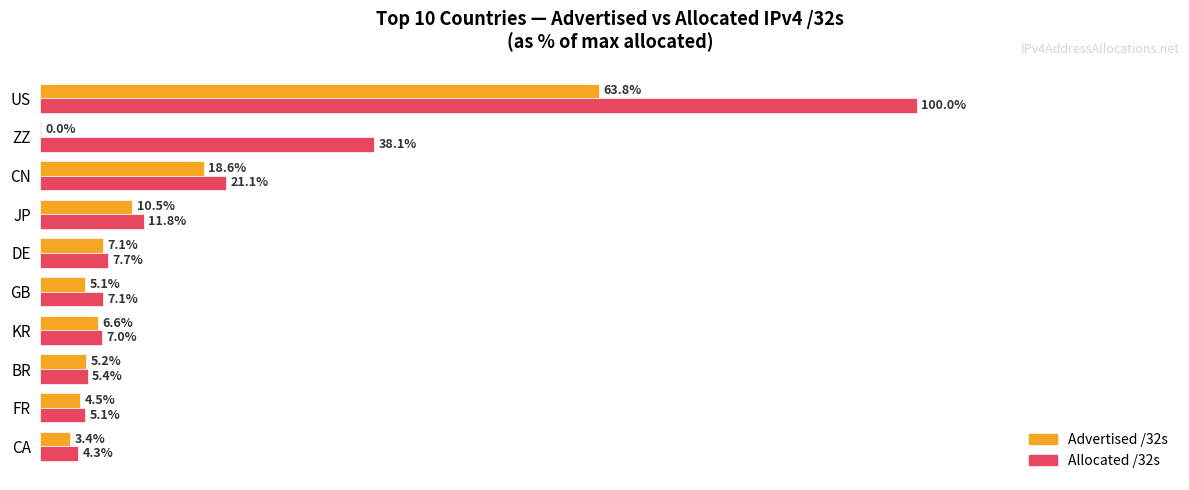

Is the value of Advertised /32s at DE greater than the value of Allocated /32s at JP?

No